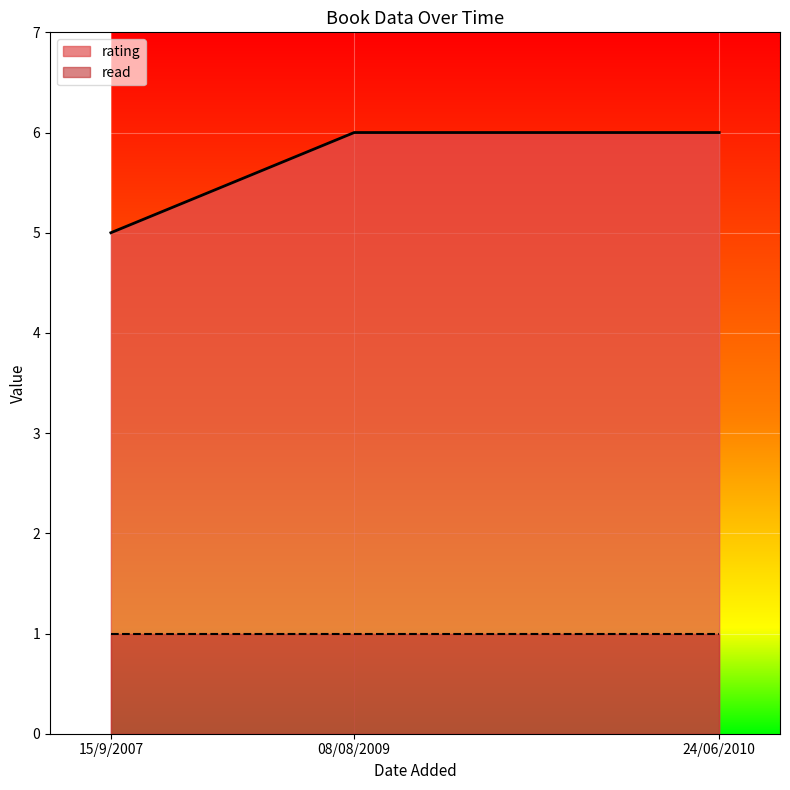

The value of rating at 15/9/2007 is 5. True or false?

True